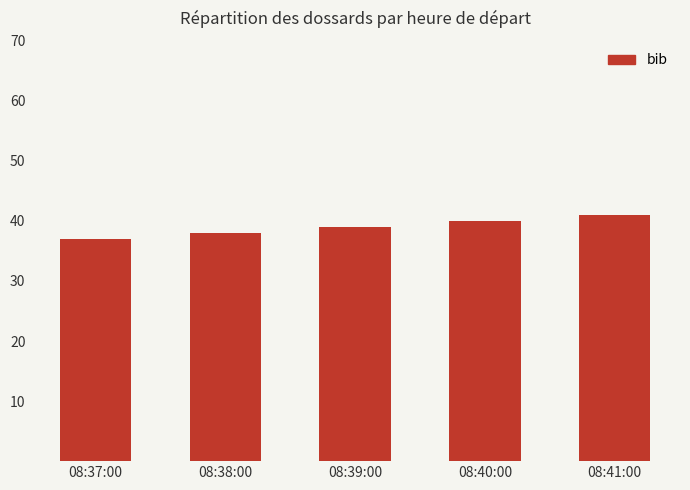

Reading left to right, transcribe all the data shown in this chart.

08:37:00=37	08:38:00=38	08:39:00=39	08:40:00=40	08:41:00=41